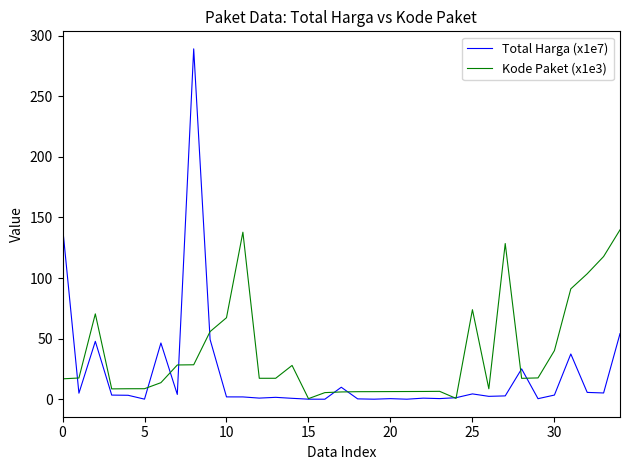

What is the maximum value for Total Harga (x1e7)?

289.2